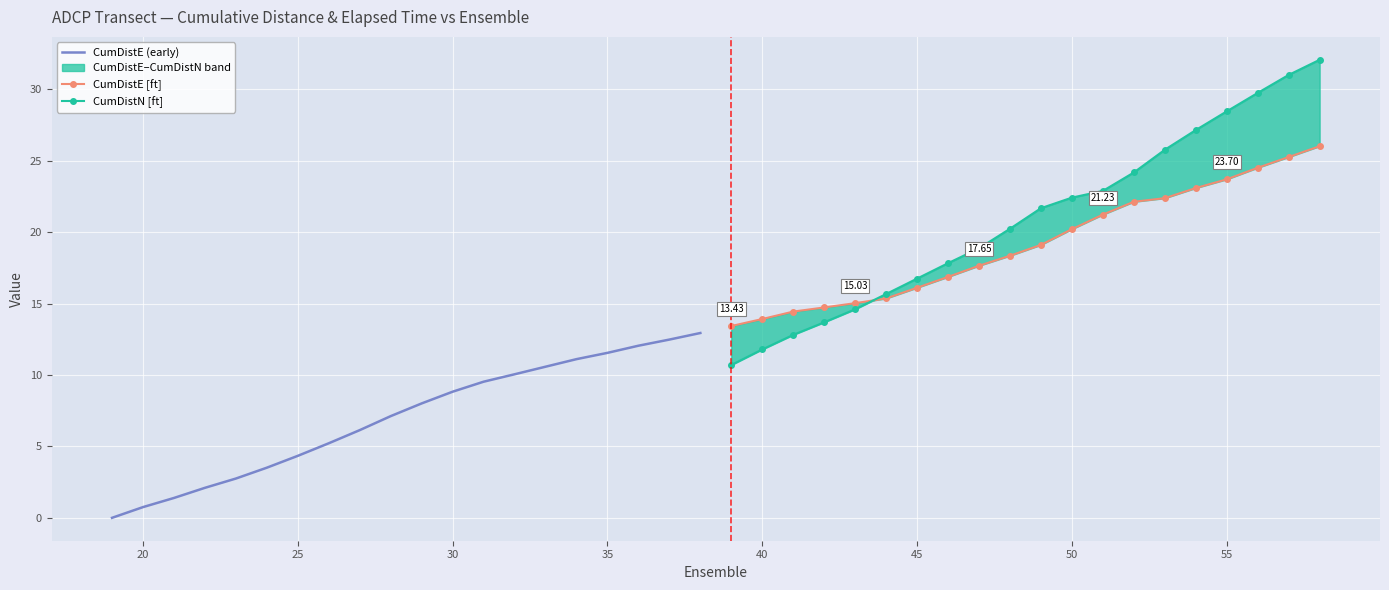

Is the value of CumDistE (early) at 30 greater than the value of CumDistN [ft] at 19?

No